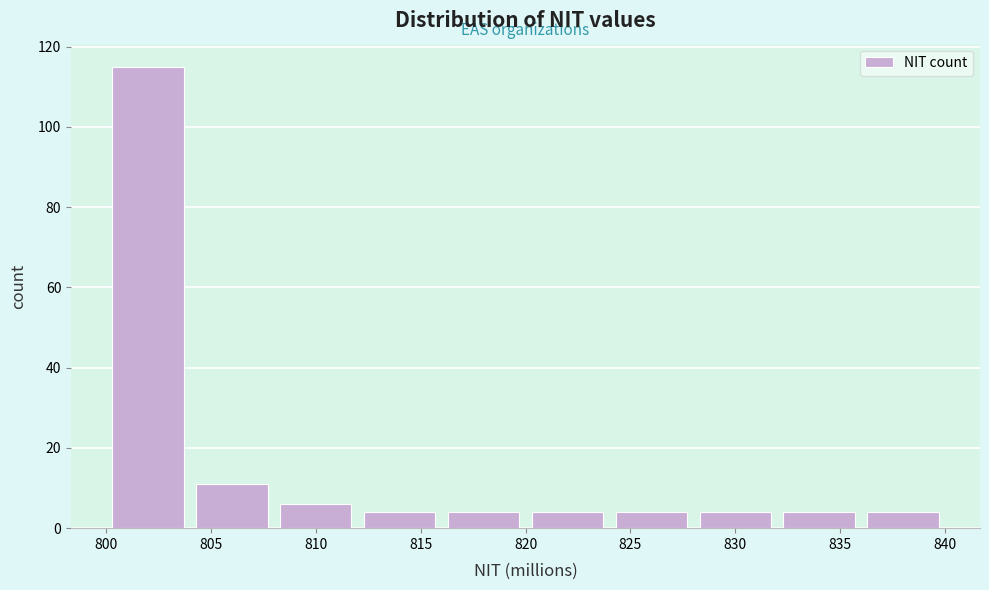

Reading left to right, transcribe this chart: for each bar, give the range it covers on the x-axis and its height. Neither the bar edges nor the heights are printed on the chart, so give them approximately, as read against the axes.

800 to 804: 116
804 to 808: 12
808 to 812: 6
812 to 816: 4
816 to 820: 4
820 to 824: 4
824 to 828: 4
828 to 832: 4
832 to 836: 4
836 to 840: 4